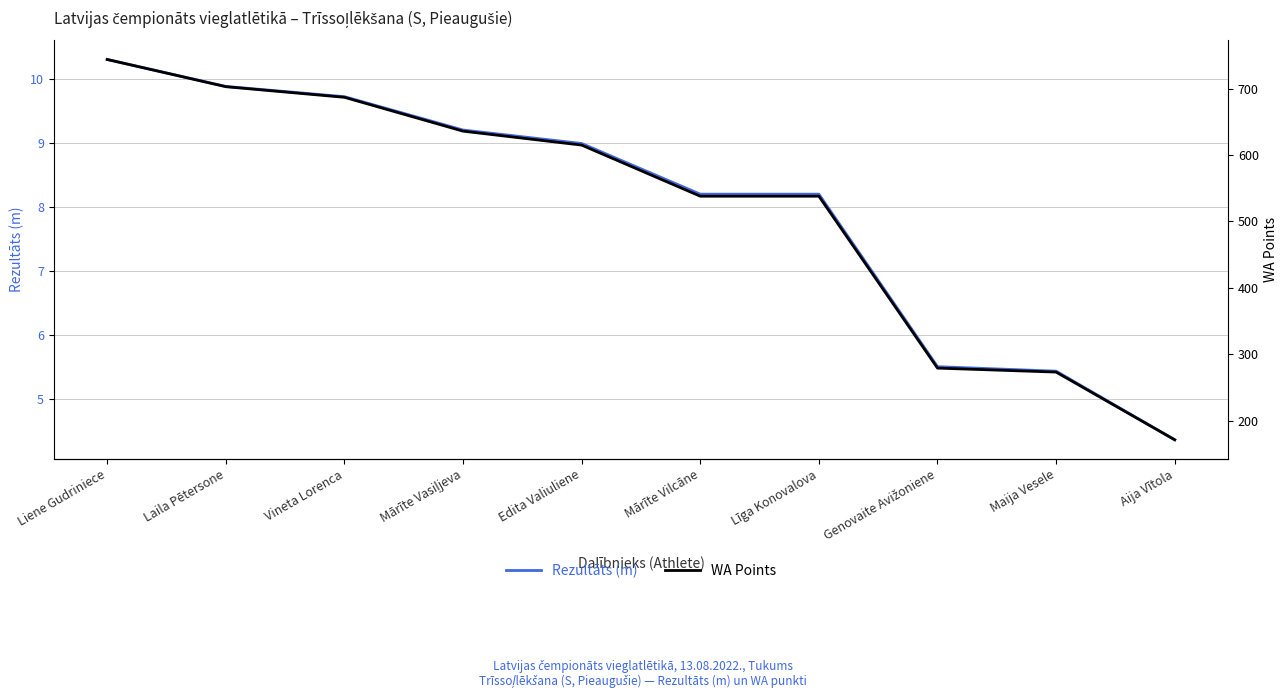

The value of WA Points at Mārīte Vilcāne is 899.6. True or false?

False